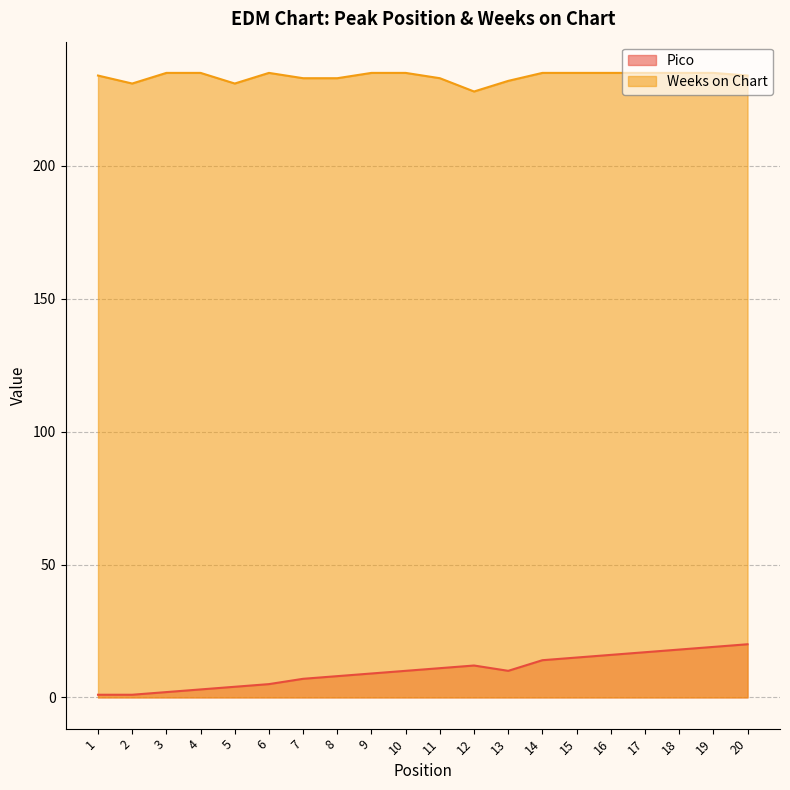

What is the total value across all series at 16?

251